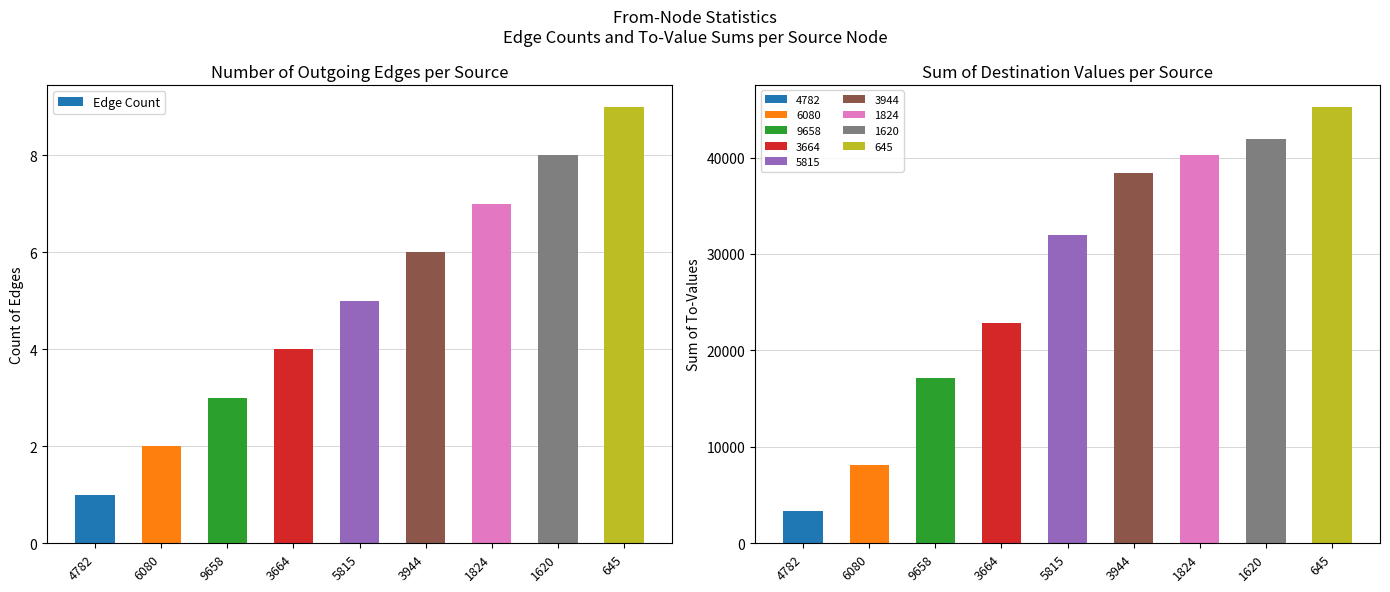

How many data points are less than 5?

4